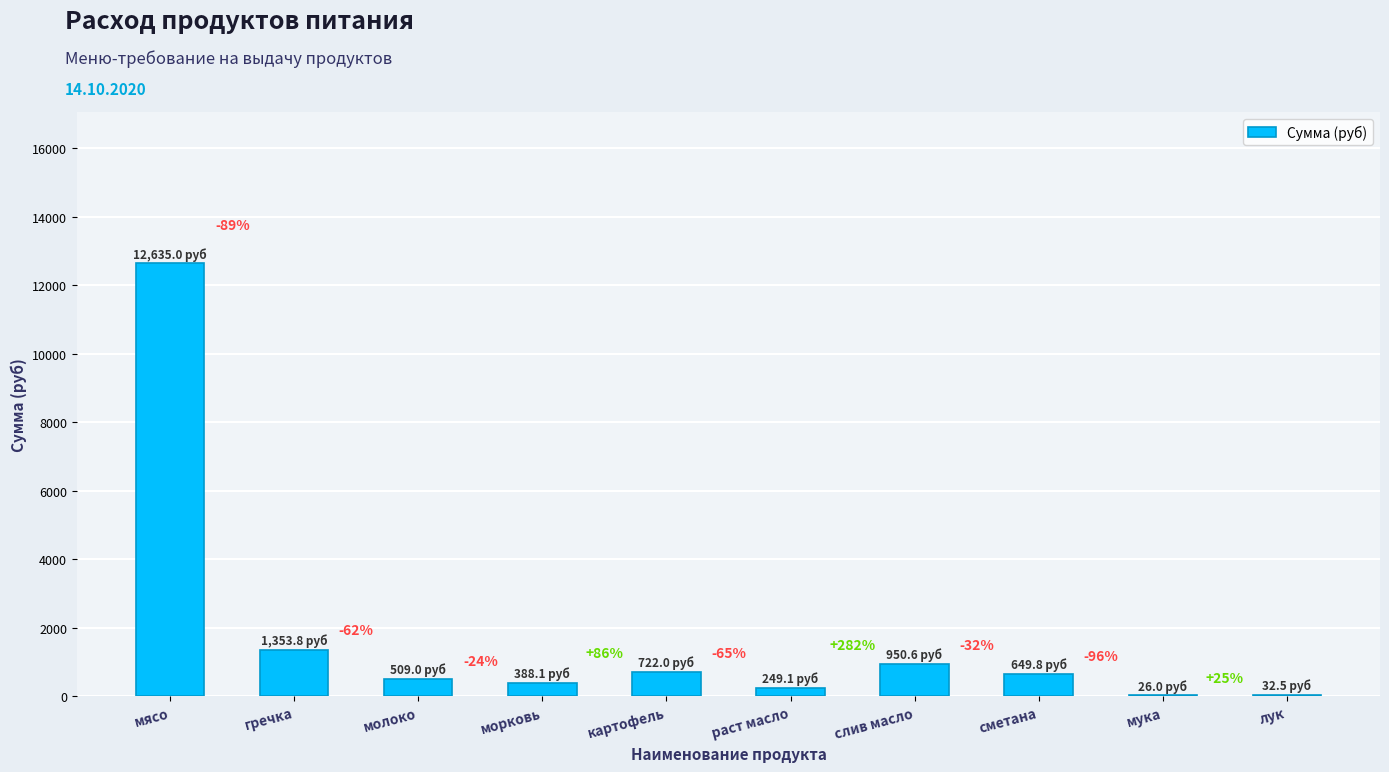

Which category has the lowest value across all series?

мука